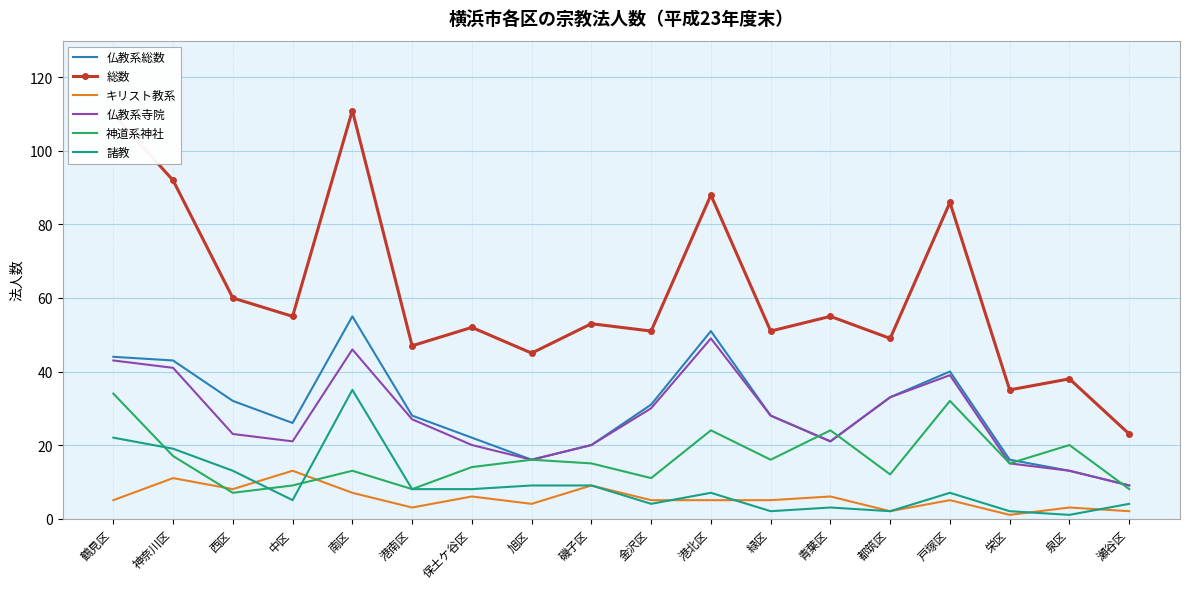

What is the highest value of the 神道系神社 series?

34